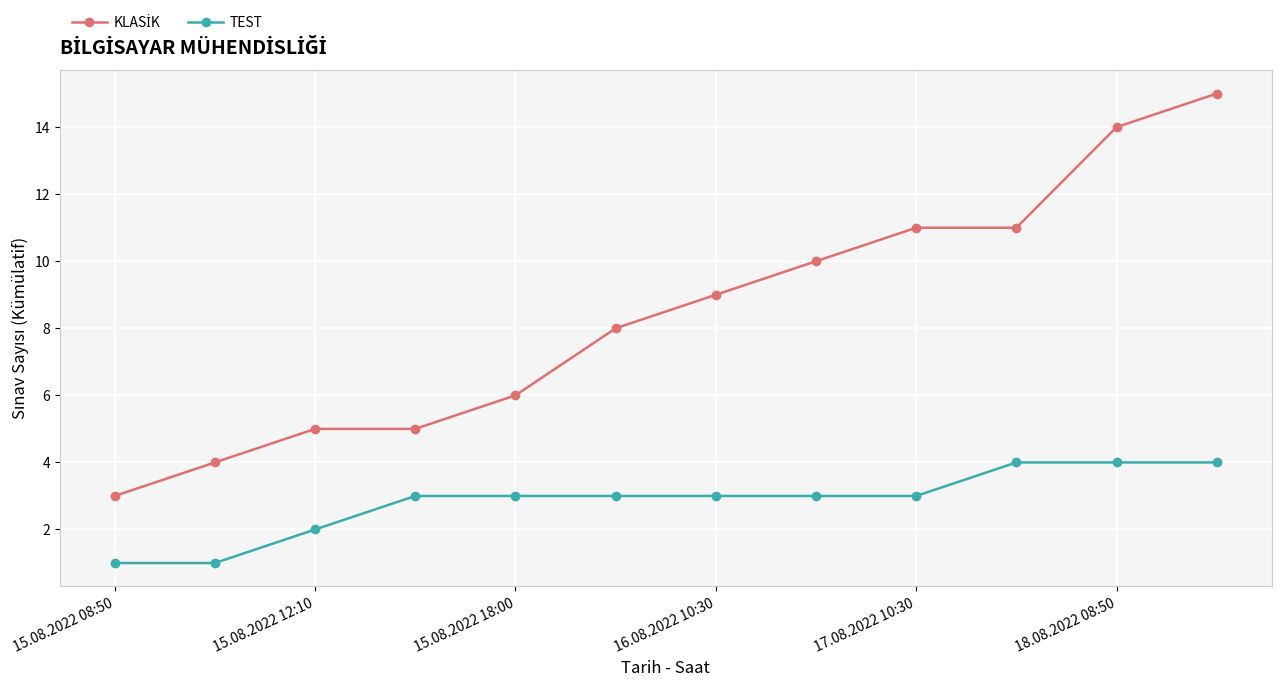

How many lines are shown in the chart?

2